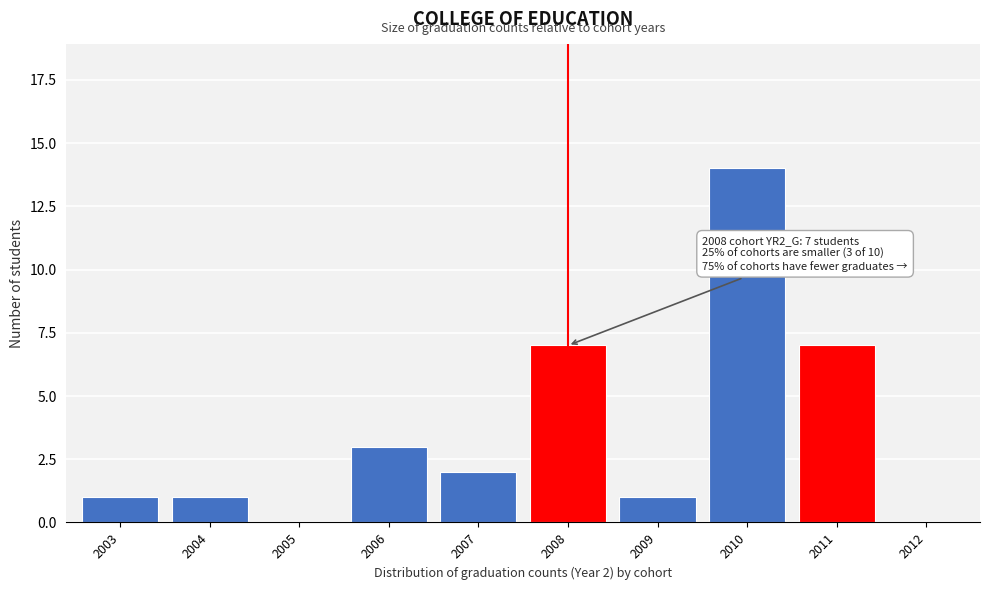

Reading left to right, what are all the values shown in this chart?

2003=1	2004=1	2005=0	2006=3	2007=2	2008=7	2009=1	2010=14	2011=7	2012=0